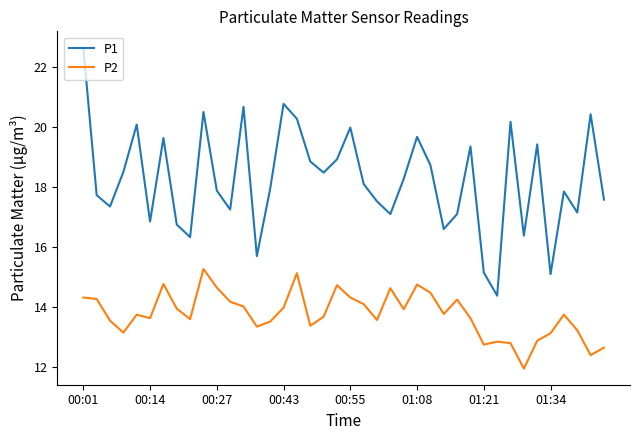

Which series has the widest spread of values?

P1